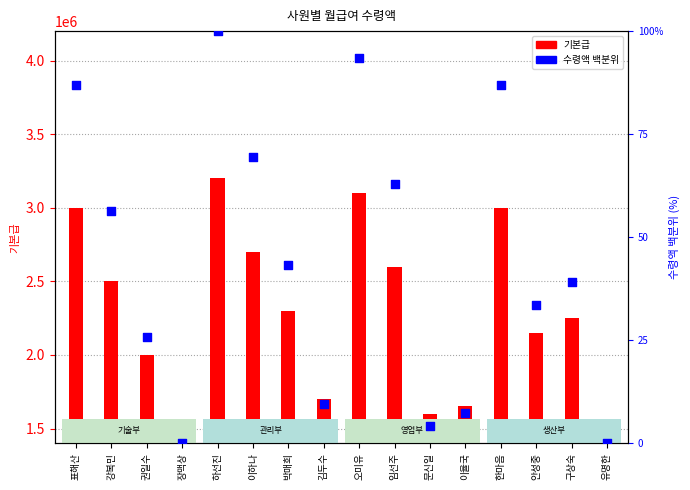

What are all the series names shown in the legend?

기본급, 수령액 백분위